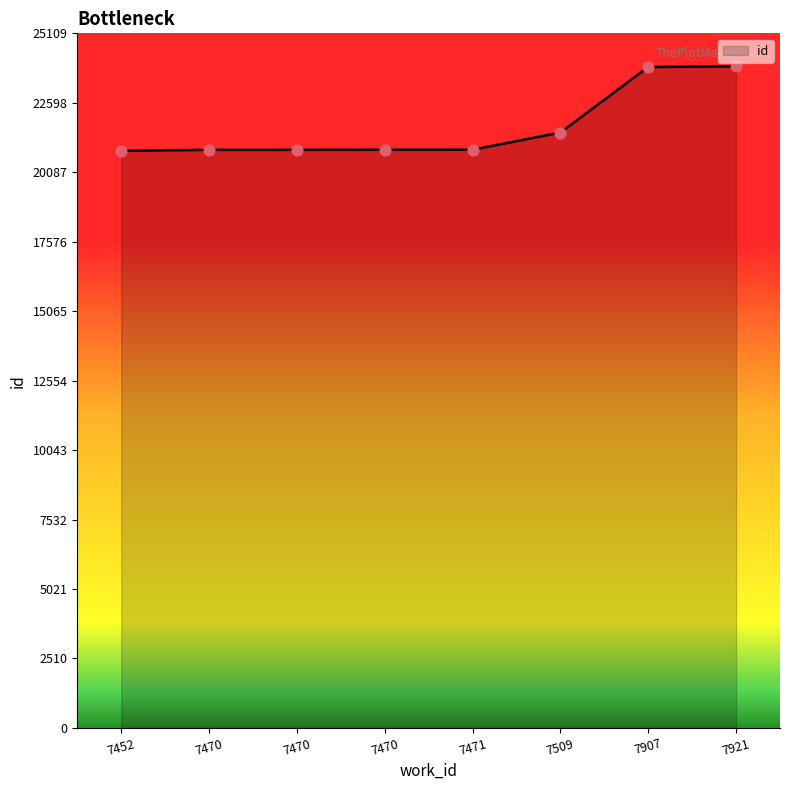

What is the ratio of the value at 7471 to the value at 7509?

1.0